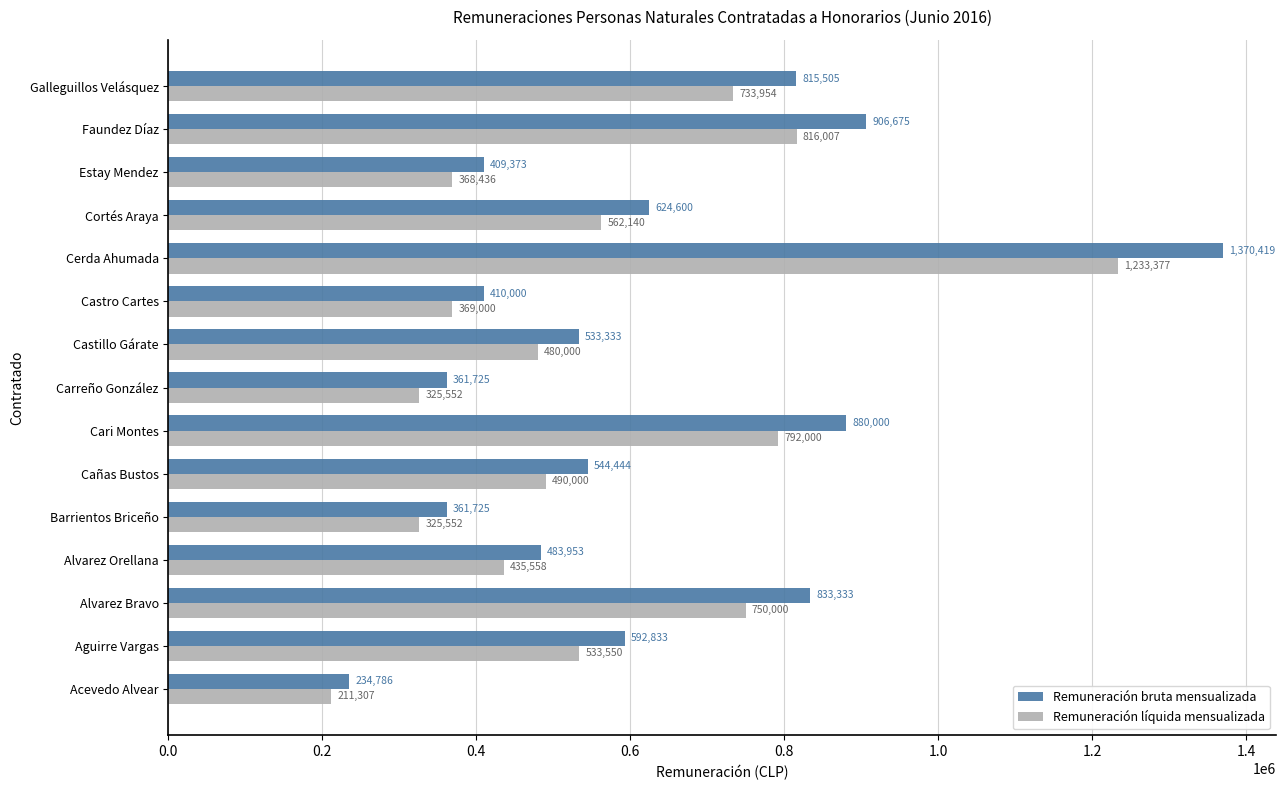

At Acevedo Alvear, list the series in order from smallest to largest.

Remuneración líquida mensualizada, Remuneración bruta mensualizada